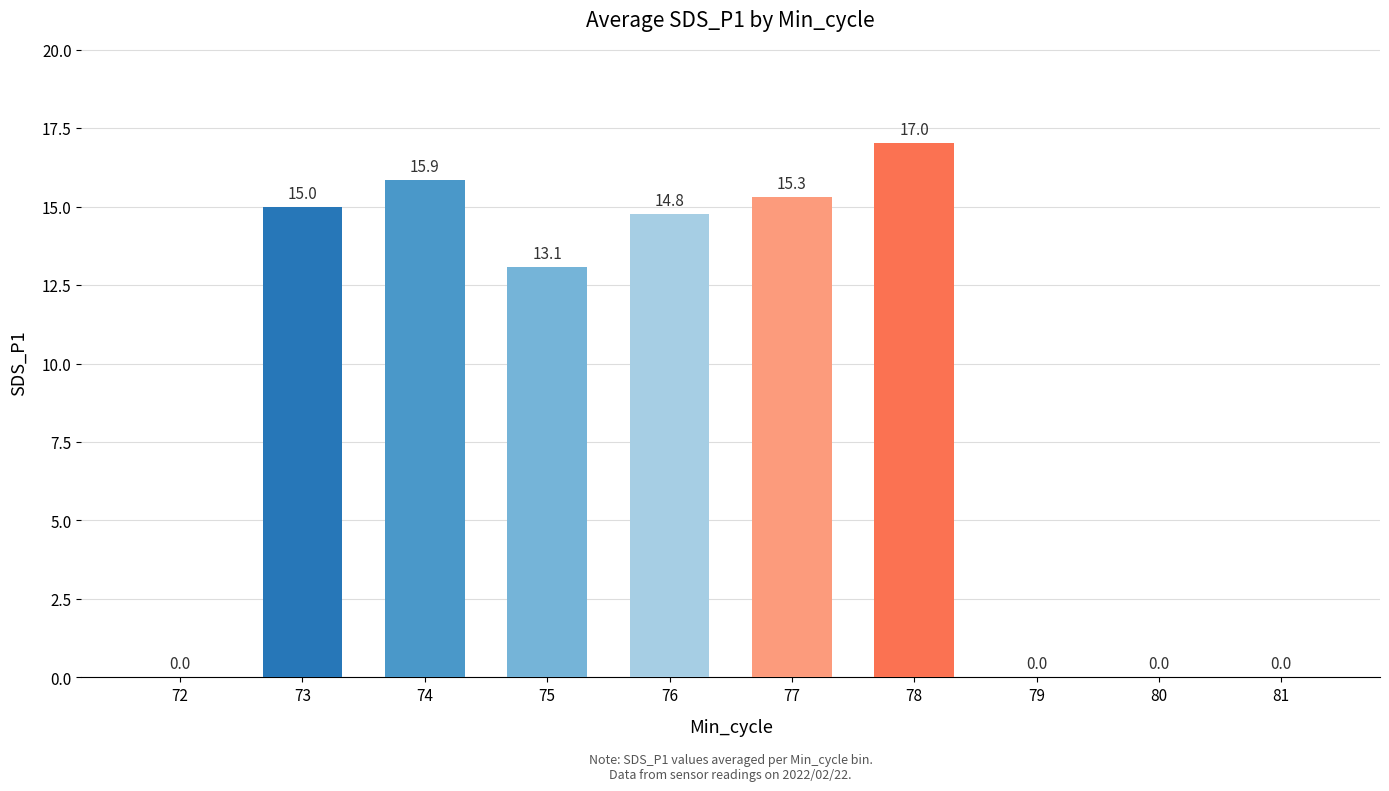

How many values are above zero?

6